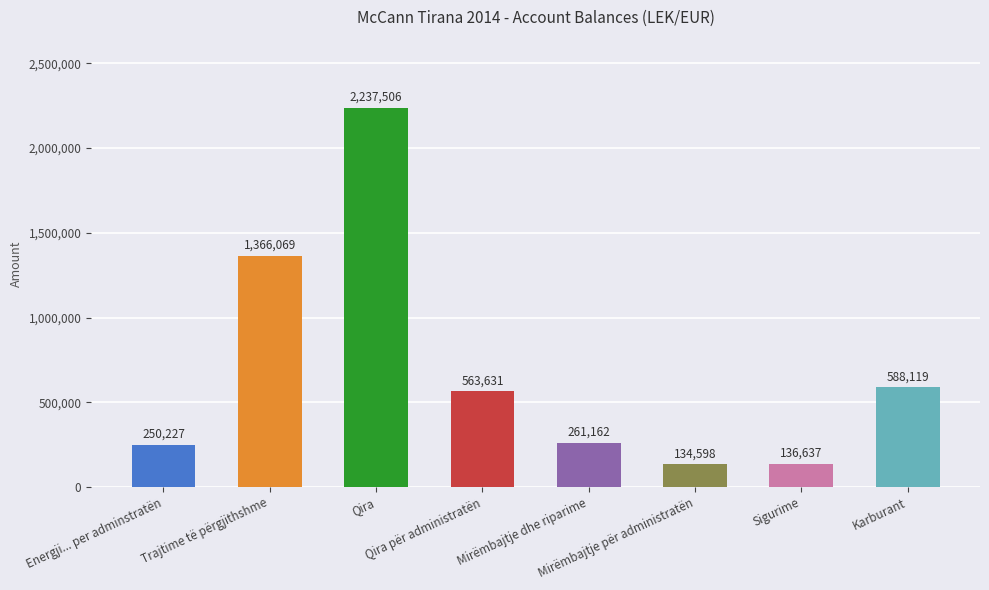

Rank the categories by value from lowest to highest.

Mirëmbajtje për administratën, Sigurime, Energji... per adminstratën, Mirëmbajtje dhe riparime, Qira për administratën, Karburant, Trajtime të përgjithshme, Qira